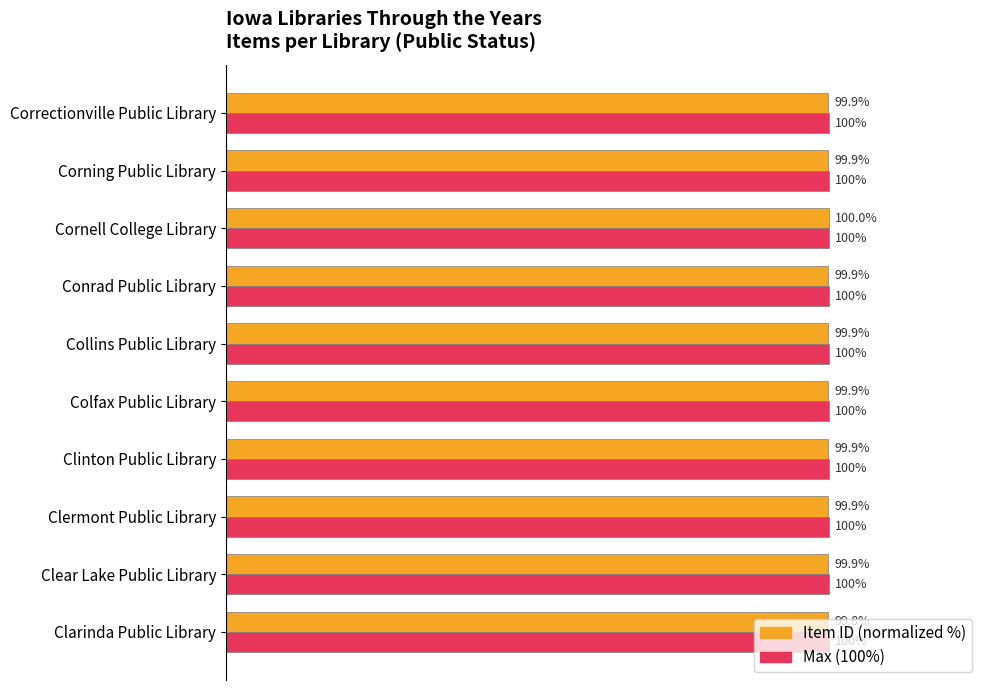

At which category is the sum across all series the highest?

Cornell College Library